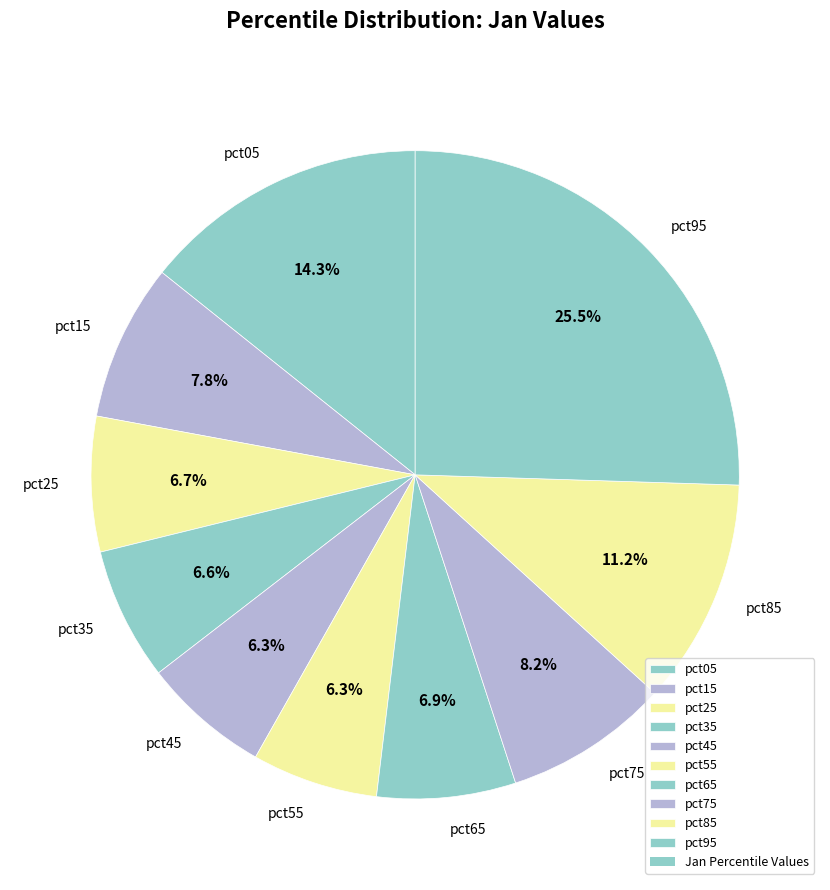

Does pct85 account for over 50% of the chart?

No